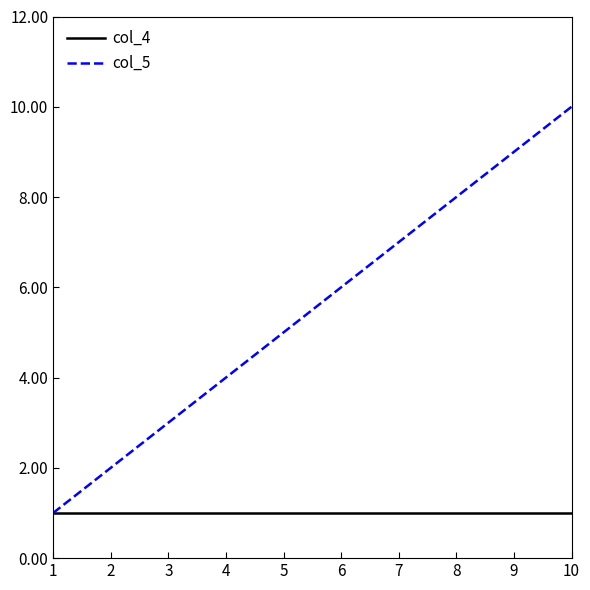

Reading left to right, transcribe all the data shown in this chart.

col_4: 1	1	1	1	1	1	1	1	1	1
col_5: 1	2	3	4	5	6	7	8	9	10